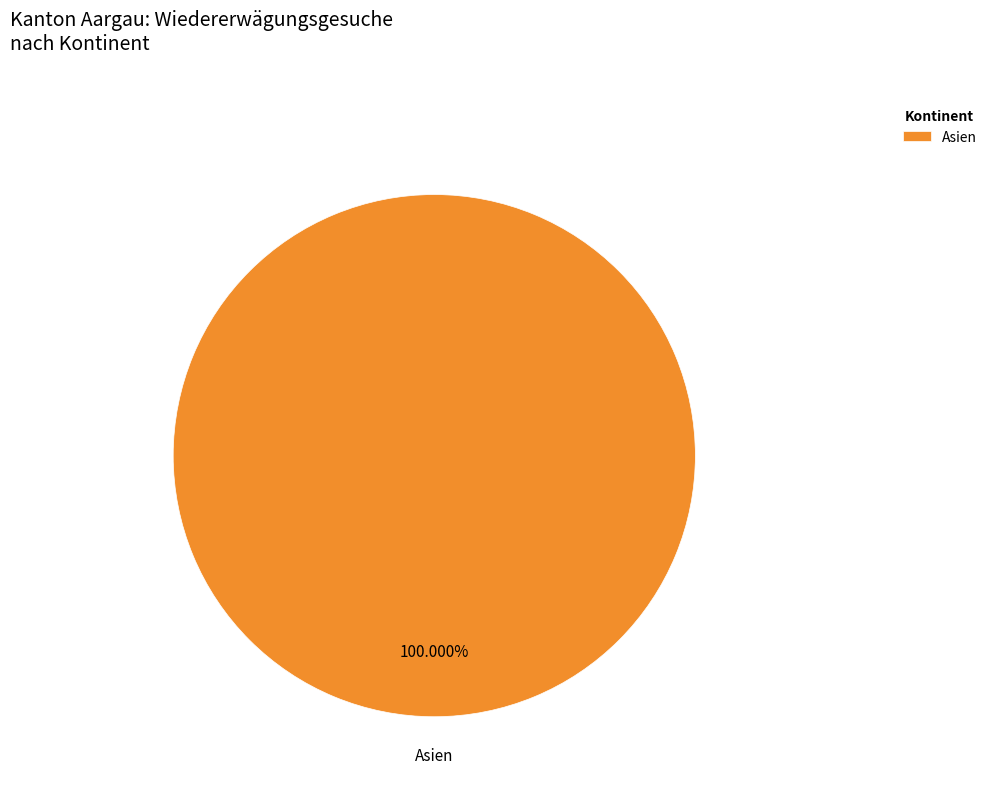

Is there a majority slice in this chart?

Yes